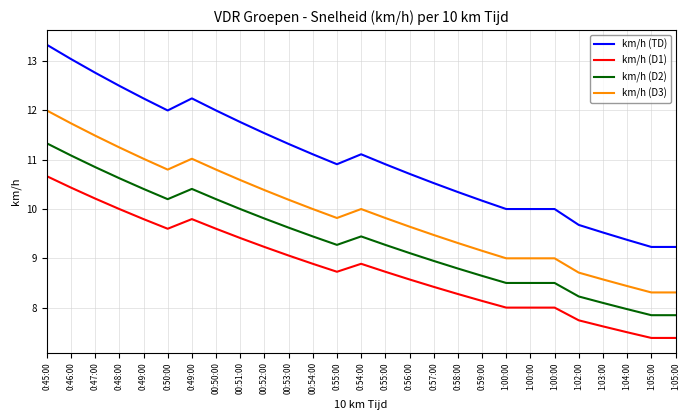

How many lines are shown in the chart?

4